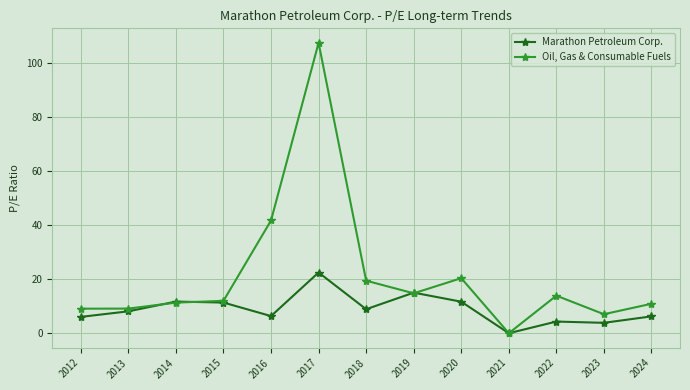

What is the value of the Oil, Gas & Consumable Fuels point at the 9th from the left?

20.4